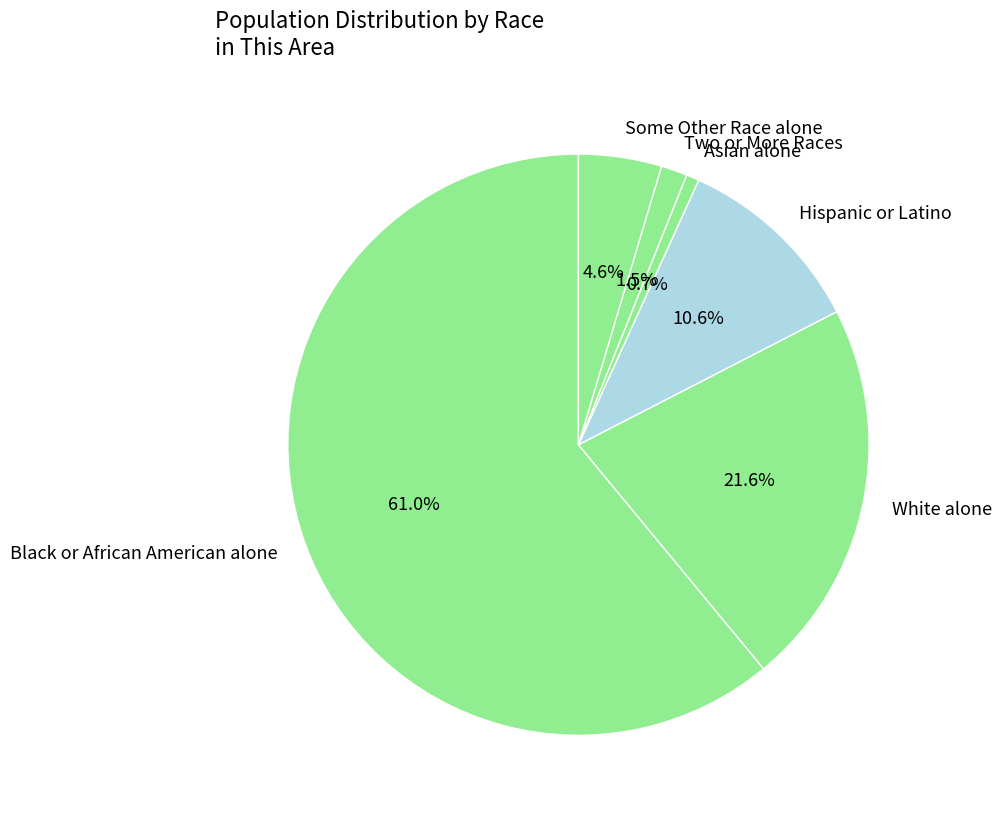

Do Two or More Races and White alone together represent more than half of the pie?

No